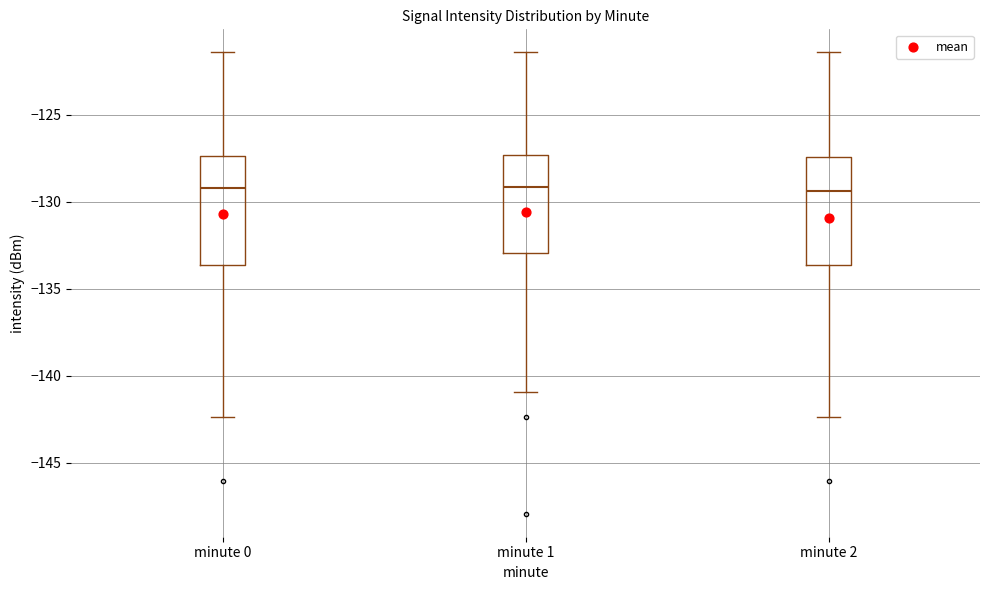

Reading left to right, read every box against the y-axis: the position of its median line, the range the box covers, and the ends of its whiskers. The values are not printed on the chart, so give them approximately, as read against the axis.

minute 0: median -129.0, box -133.5 to -127.5, whiskers -142.5 to -121.5
minute 1: median -129.0, box -133.0 to -127.5, whiskers -141.0 to -121.5
minute 2: median -129.5, box -133.5 to -127.5, whiskers -142.5 to -121.5